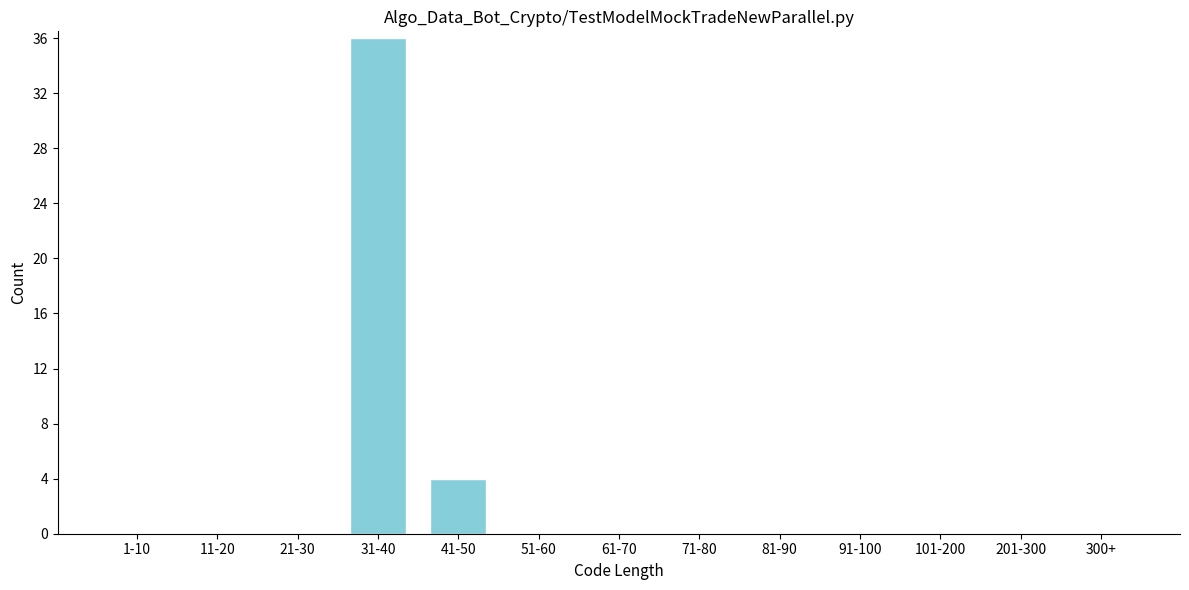

Reading left to right, extract all data points from this chart.

1-10=0	11-20=0	21-30=0	31-40=36	41-50=4	51-60=0	61-70=0	71-80=0	81-90=0	91-100=0	101-200=0	201-300=0	300+=0